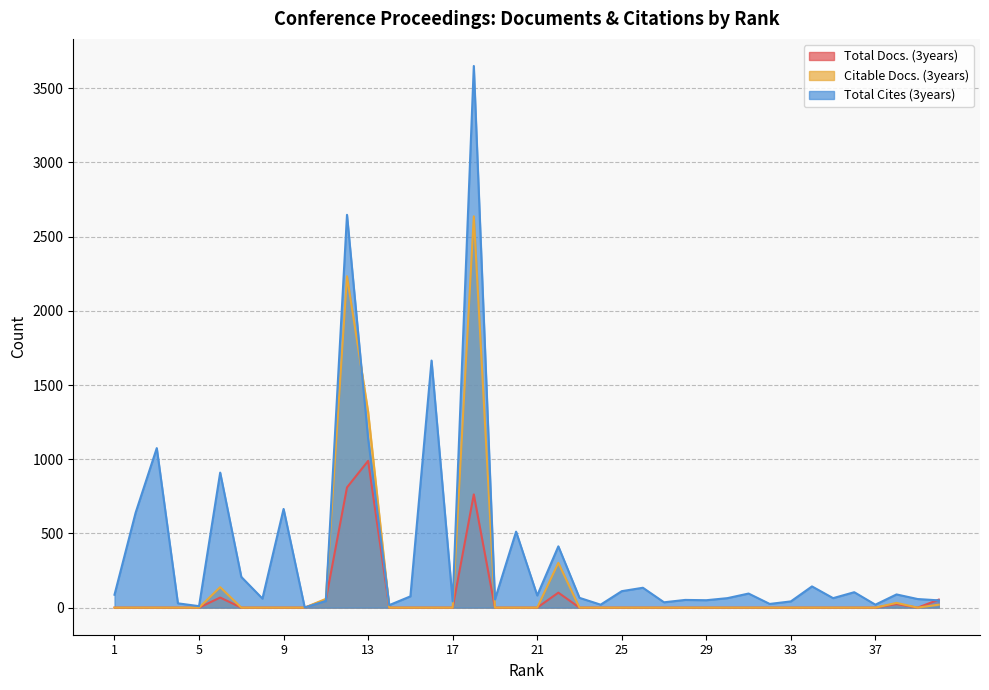

At which label does Total Cites (3years) first exceed 76?

1